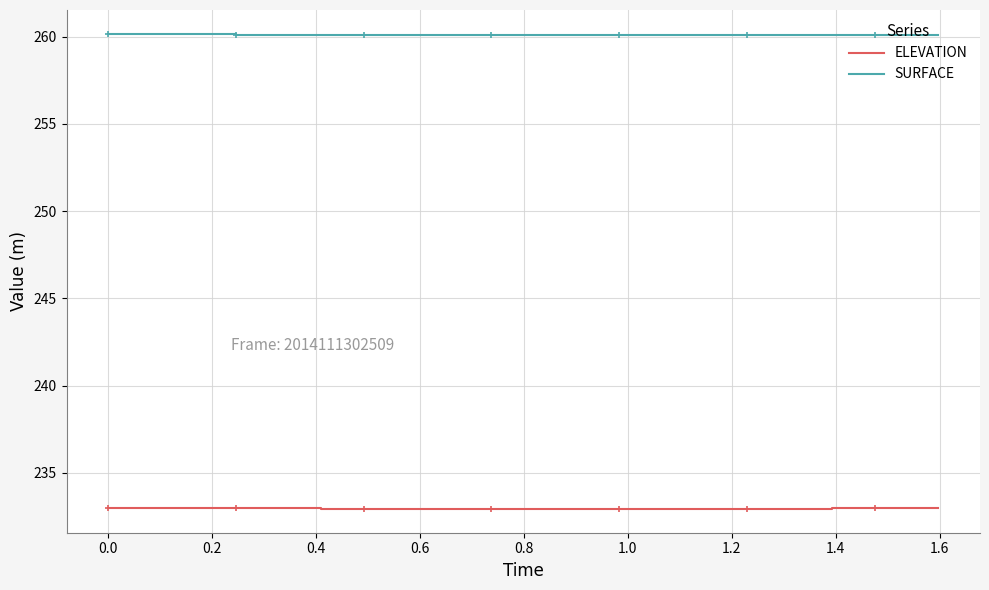

Reading right to left, transcribe all the data shown in this chart.

ELEVATION: 233.0	233.0	233.0	233.0	232.9	232.9	232.9	232.9	232.9	232.9	232.9	232.9	232.9	232.9	233.0	233.0	233.0	233.0	233.0	233.0
SURFACE: 260.1	260.1	260.1	260.1	260.1	260.1	260.1	260.1	260.1	260.1	260.1	260.1	260.1	260.1	260.1	260.1	260.1	260.1	260.1	260.2